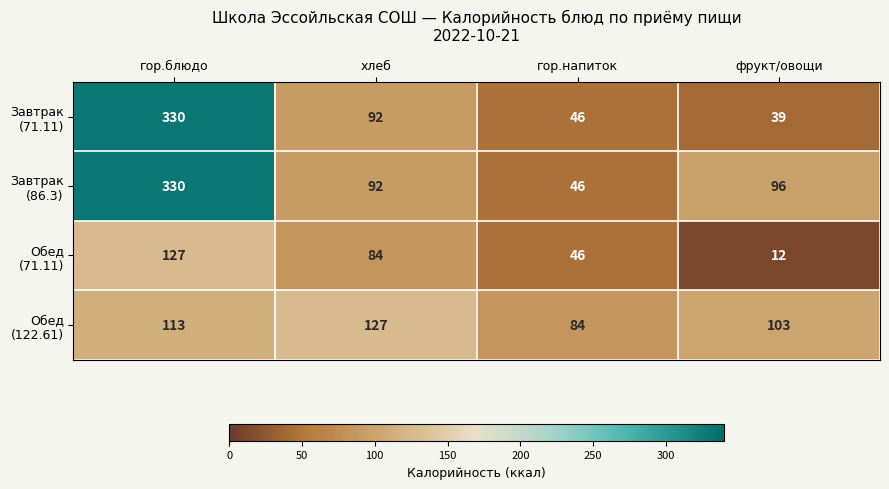

What is the difference between the highest and lowest values at гор.блюдо?

217